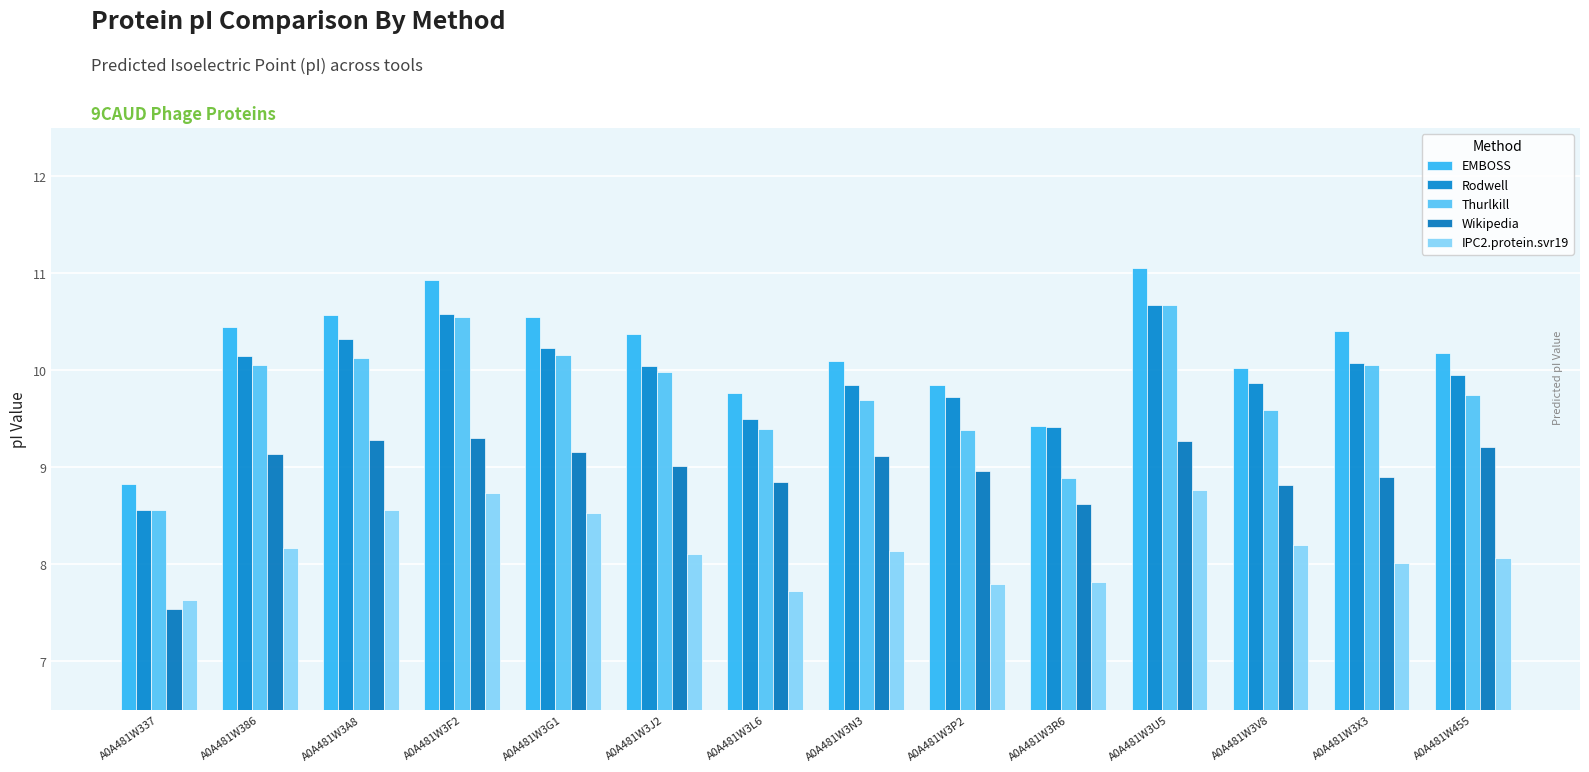

What is the sum of all Wikipedia values?

125.2